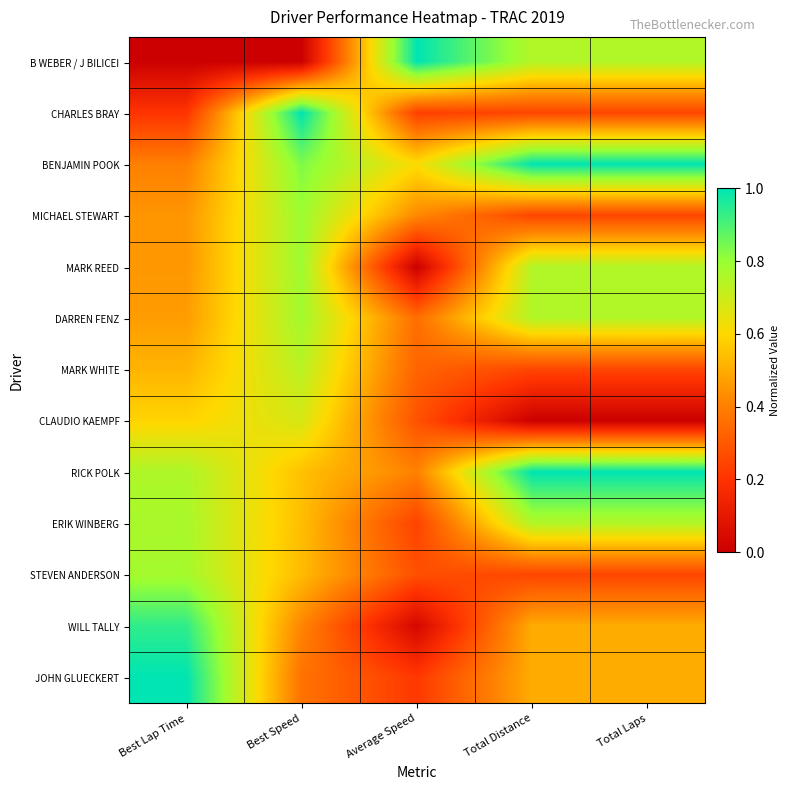

Between Best Lap Time and Average Speed, which is larger?

Average Speed